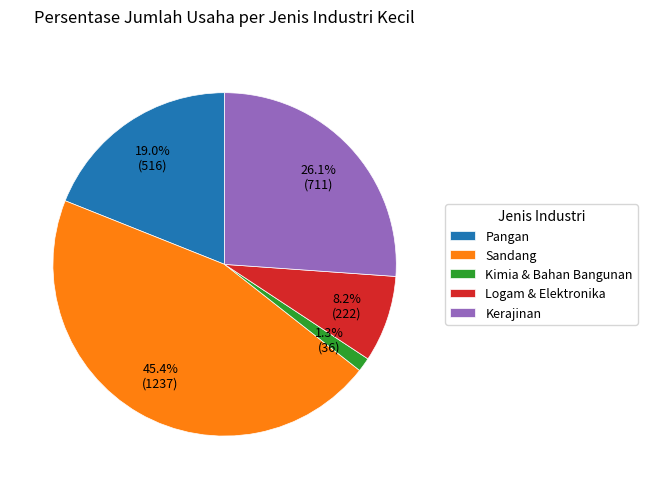

What percentage is NOT represented by Pangan?

81.0%